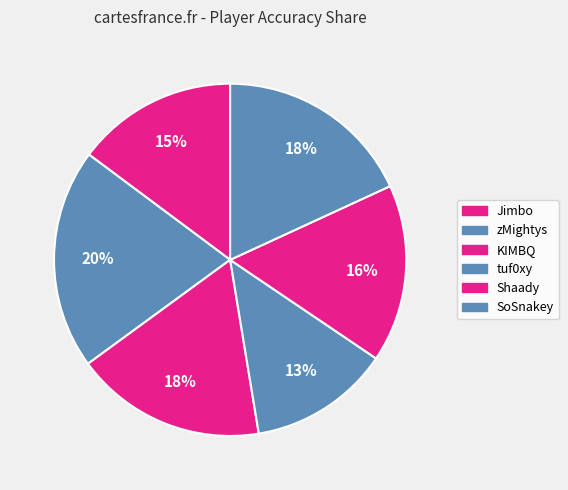

Is the sum of Jimbo and zMightys greater than half?

No